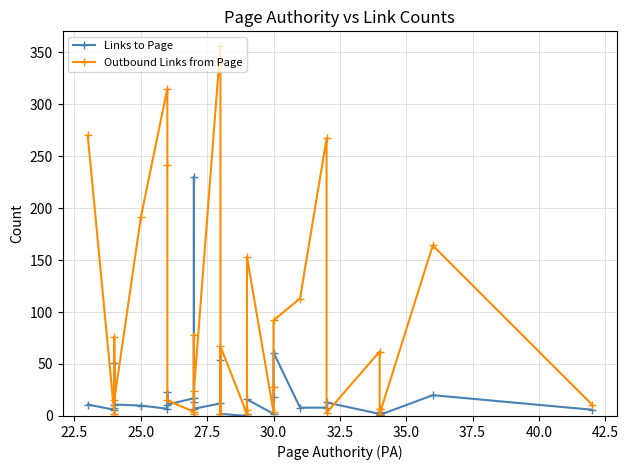

Count the number of categories in the chart.

31